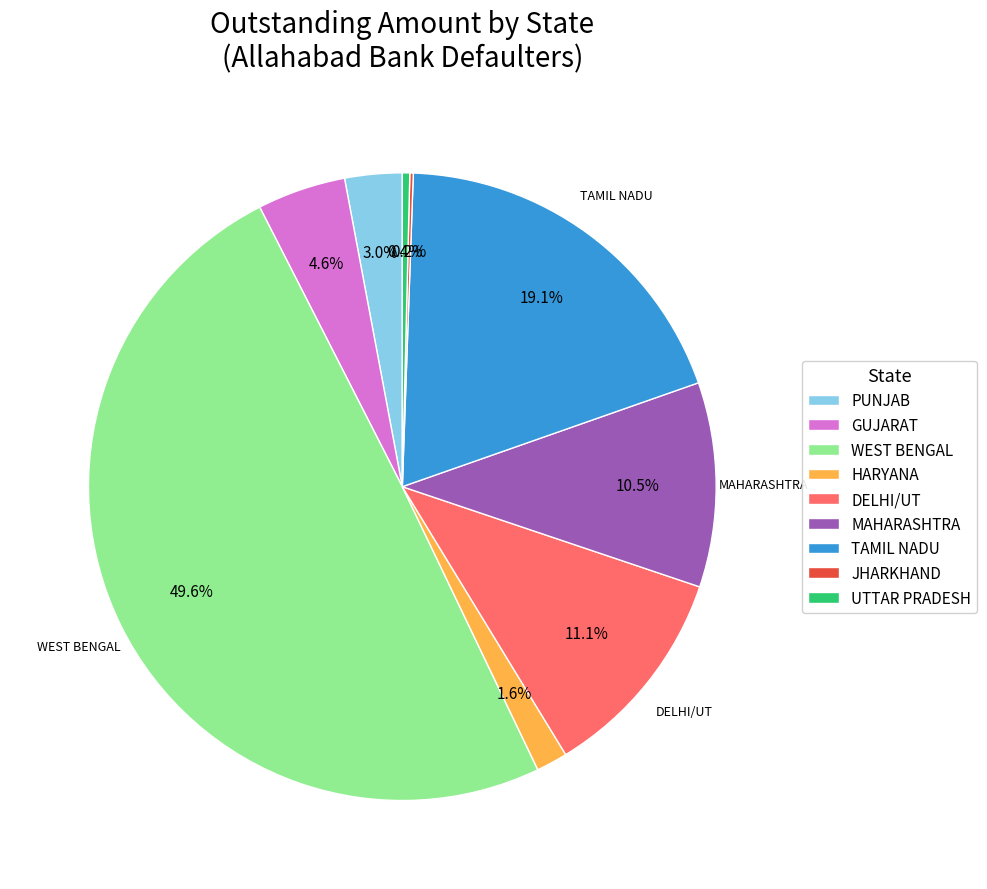

To the nearest percent, what is the average slice percentage?

11%